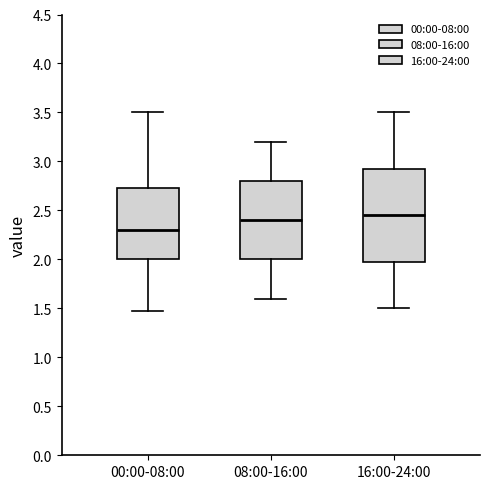

Which box is the tallest, from its lower edge to its upper edge?

16:00-24:00